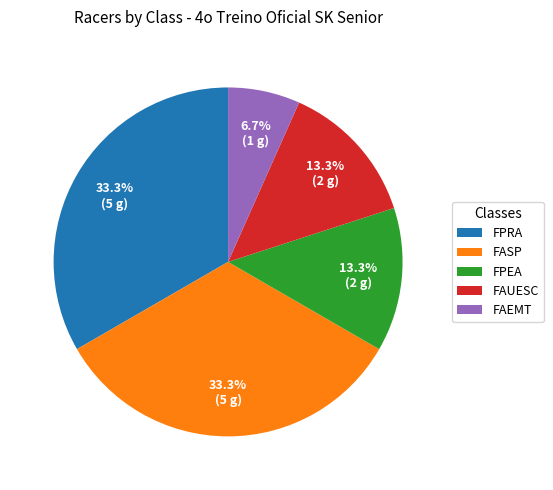

Is the sum of FAEMT and FASP greater than half?

No